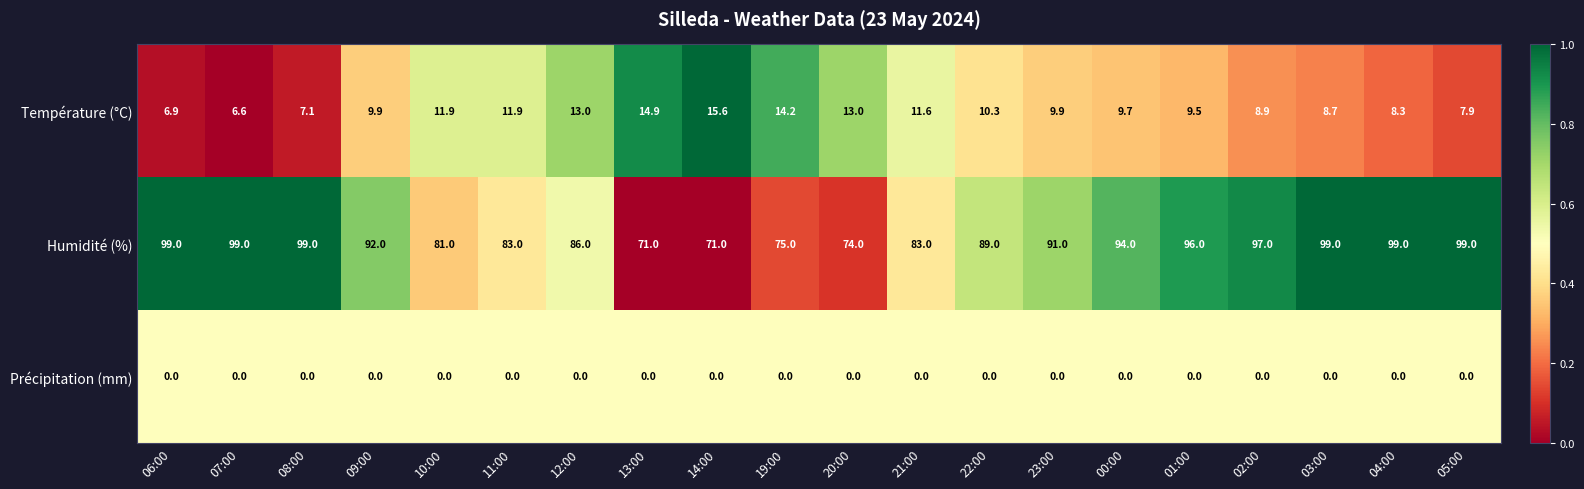

Between 07:00 and 11:00, which series saw the biggest shift?

Humidité (%)